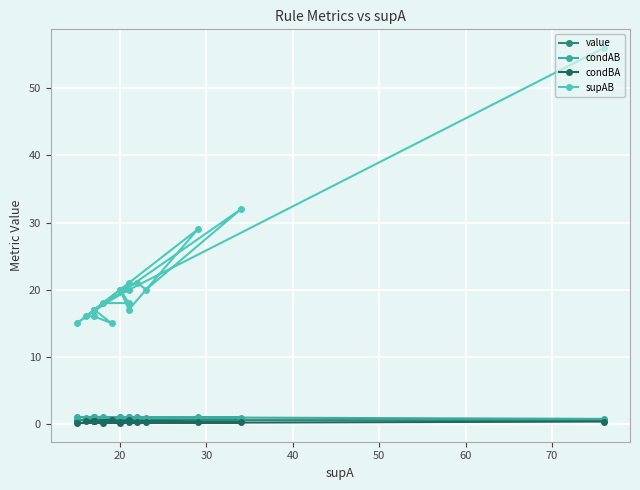

True or false: condBA and condAB cross at least once.

False